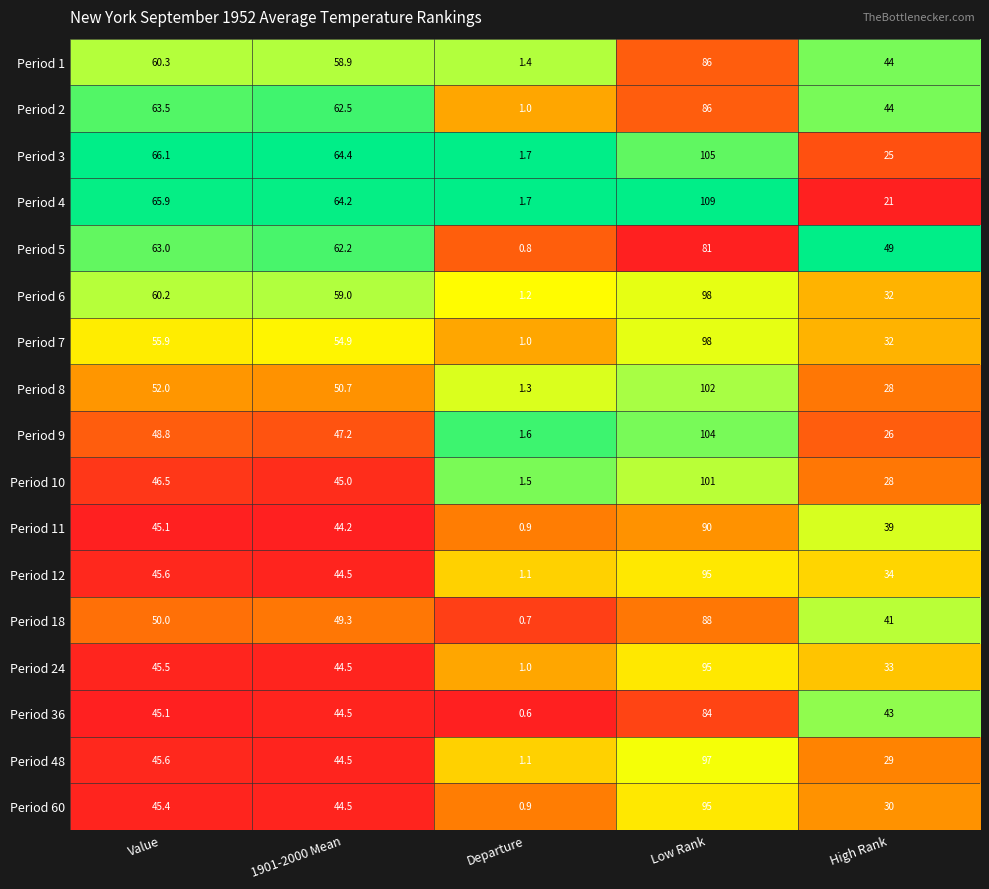

Which label corresponds to the largest value in the chart?

Low Rank